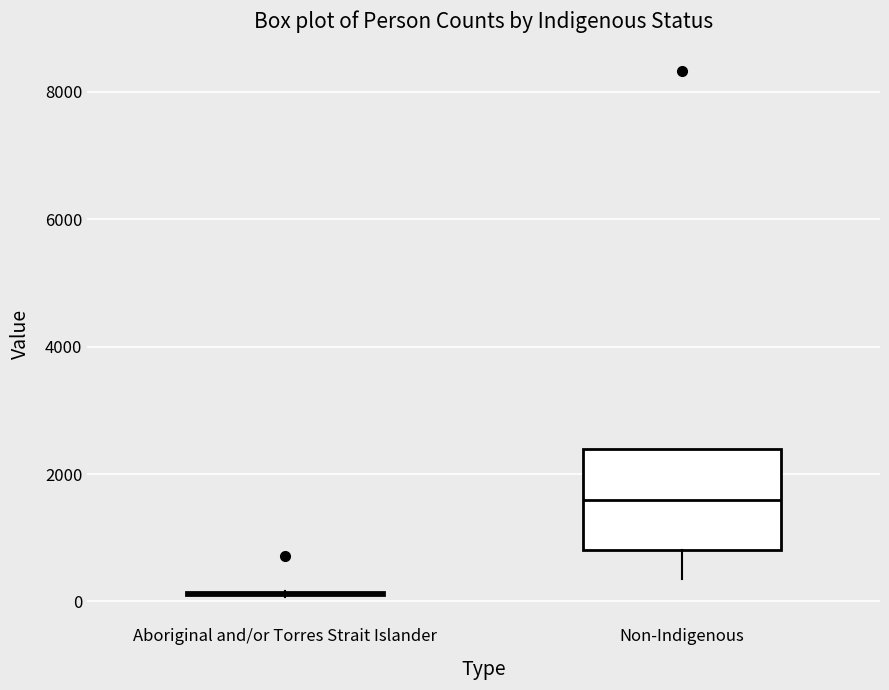

Reading left to right, transcribe this box plot: for each box, give where its median line is, the range the box spans, and where its two whiskers end, as read against the y-axis. The values are not printed on the chart, so give them approximately, as read against the axis.

Aboriginal and/or Torres Strait Islander: box collapsed to a line at 200, whiskers 0 to 200
Non-Indigenous: median 1600, box 800 to 2400, whiskers 400 to 2400